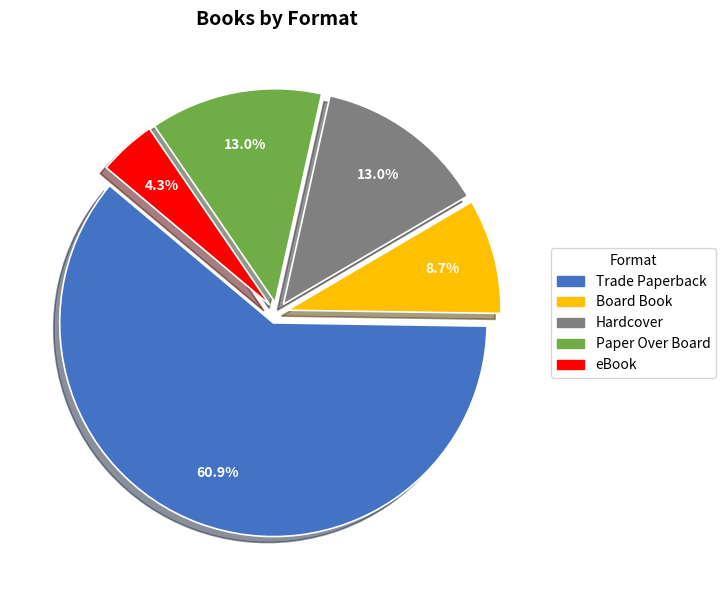

What percentage is the Board Book slice, to the nearest percent?

9%